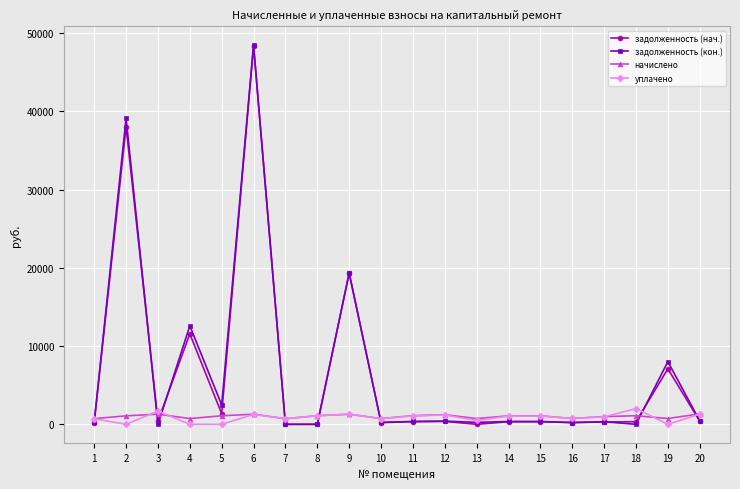

What is the highest value of the уплачено series?

2014.8